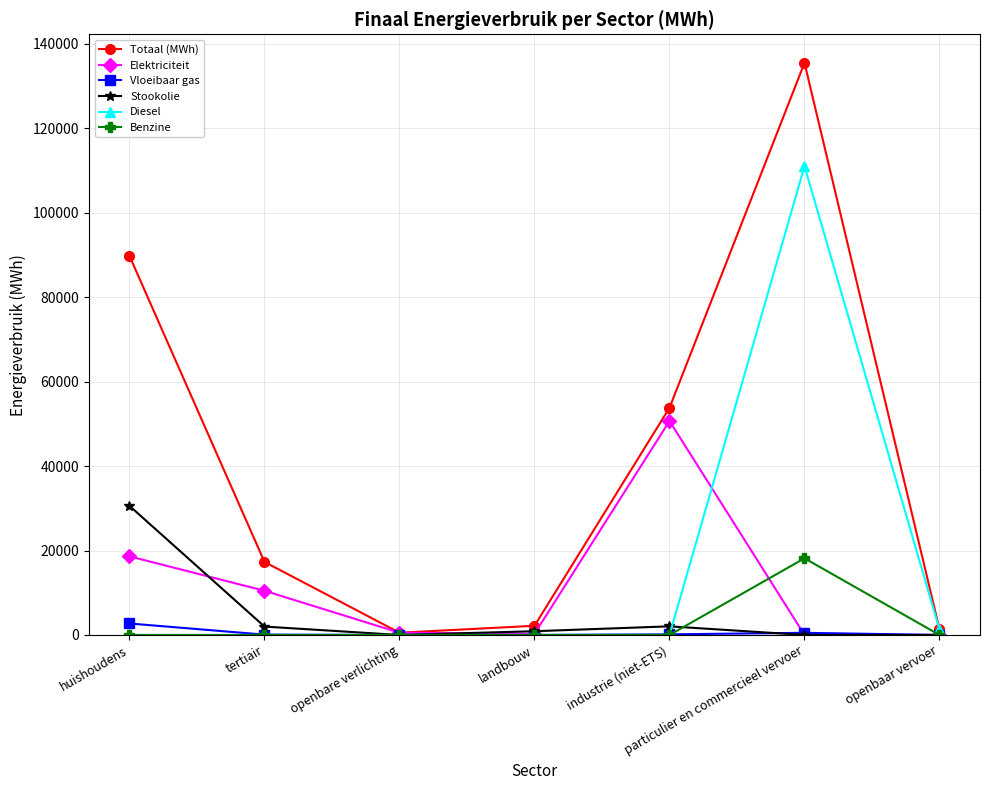

Rank the series by their maximum value, from highest to lowest.

Totaal (MWh), Diesel, Elektriciteit, Stookolie, Benzine, Vloeibaar gas